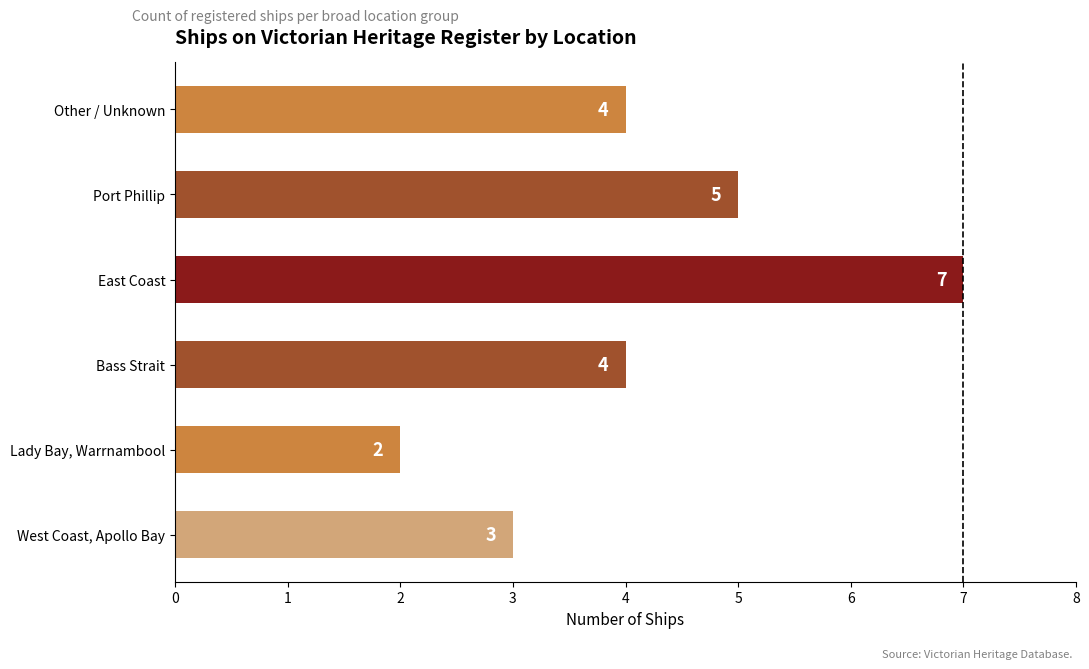

Reading bottom to top, extract all data points from this chart.

3	2	4	7	5	4